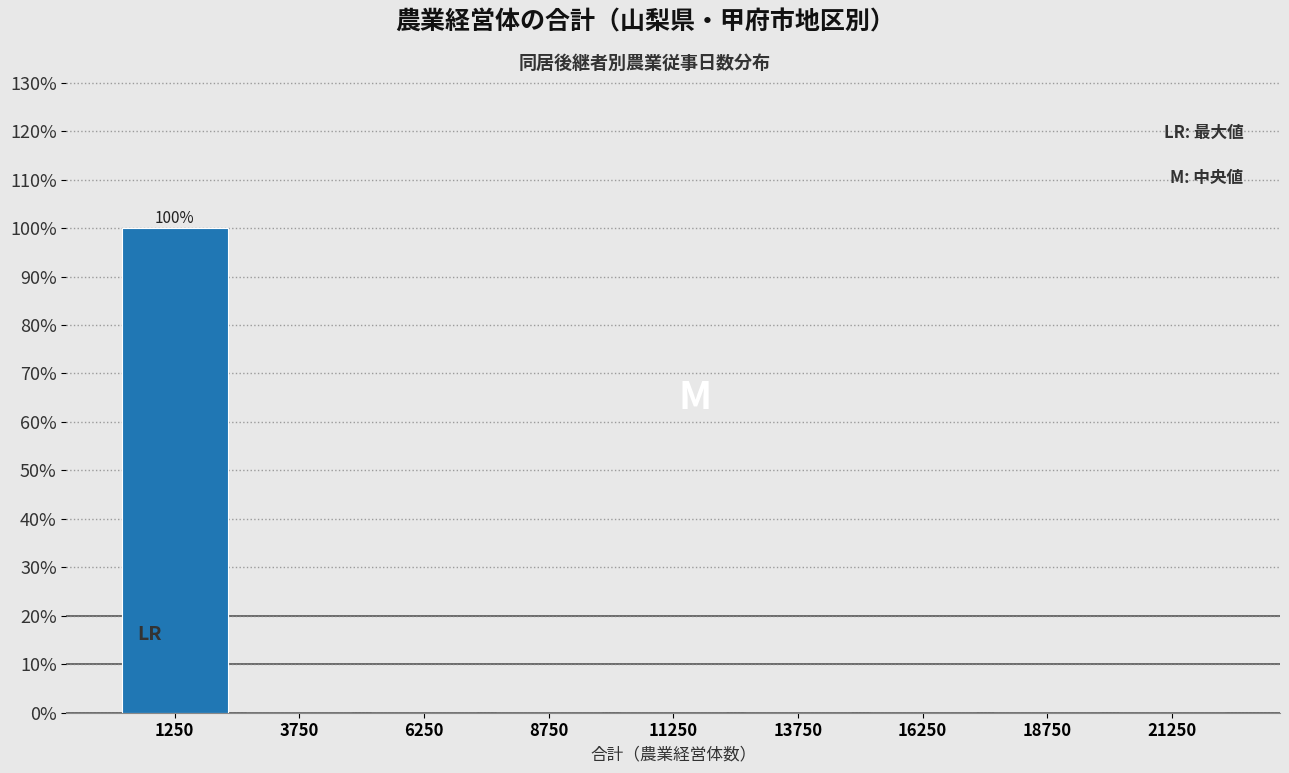

Over which range of the x-axis is the bar tallest?

0 to 2500